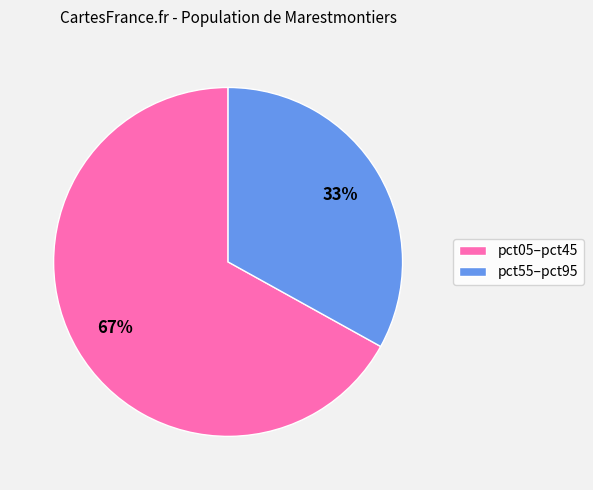

Does any single category account for the majority?

Yes